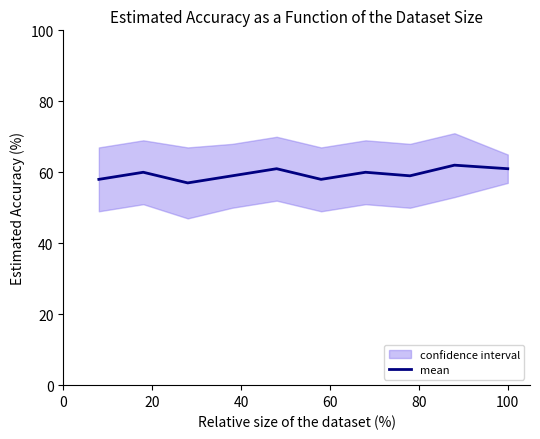

What is the lowest value of the mean series?

57